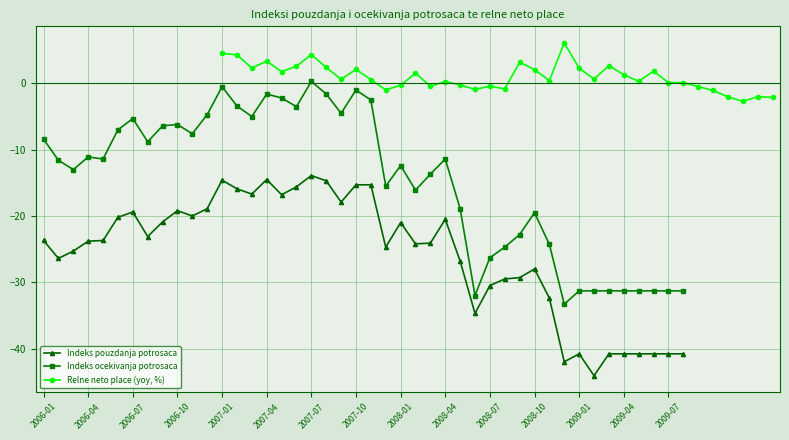

What is the average value of the Relne neto place (yoy) series?

1.0